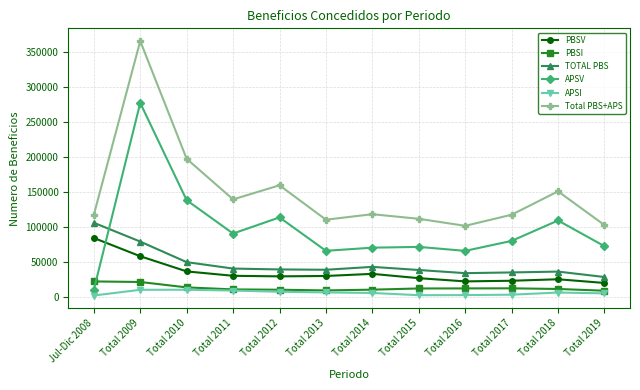

What is the lowest value of the PBSI series?

8493